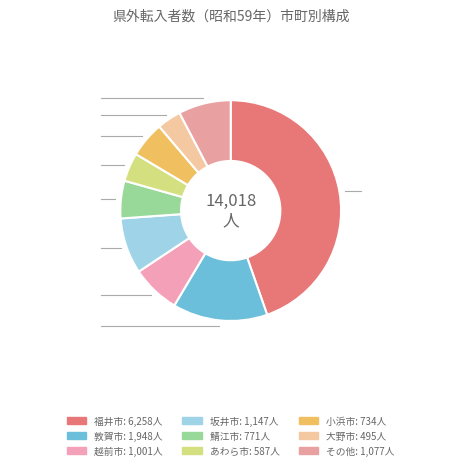

Which slice is the largest?

福井市